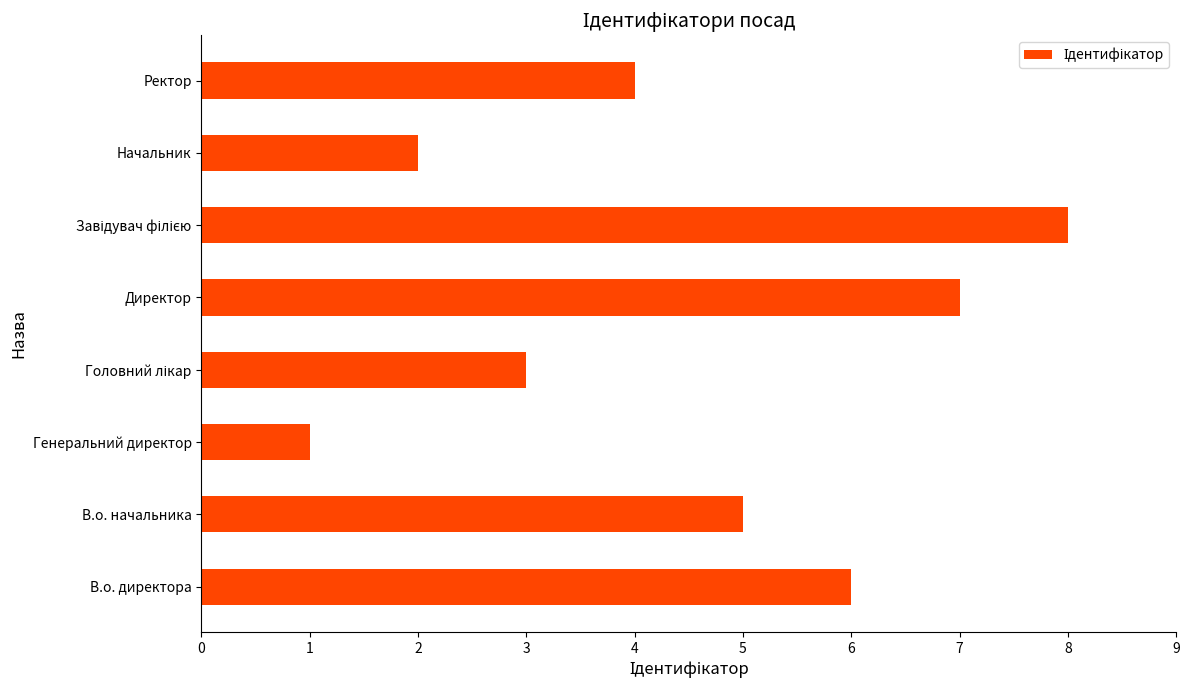

Are the bars horizontal?

Yes